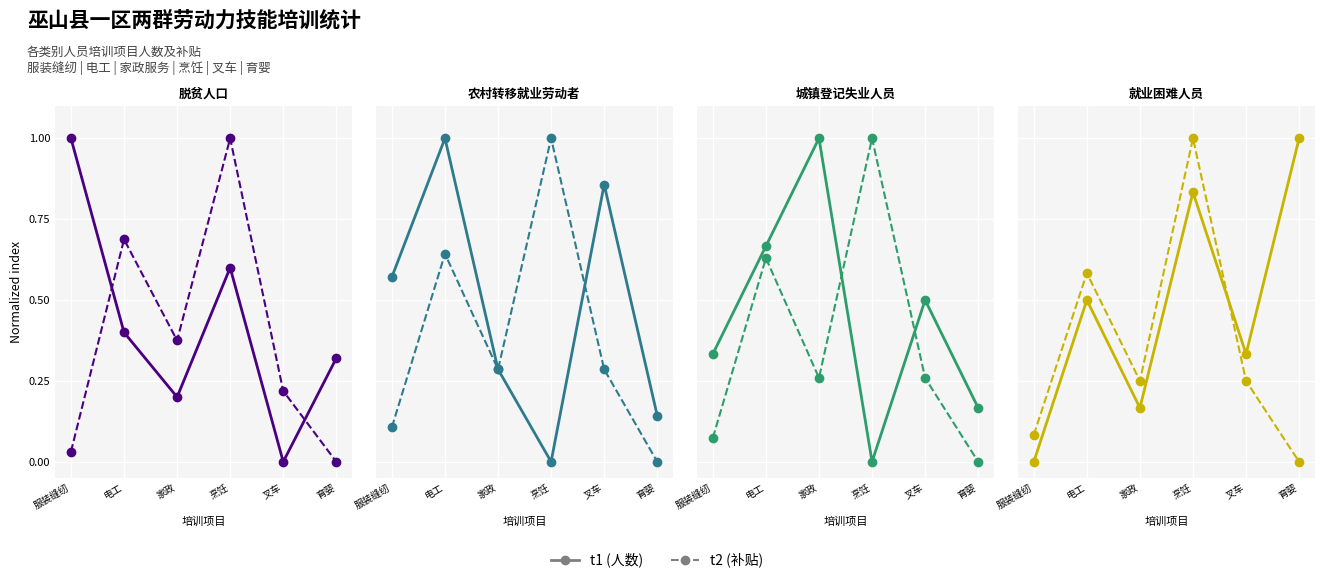

Count the number of data series in this chart.

2